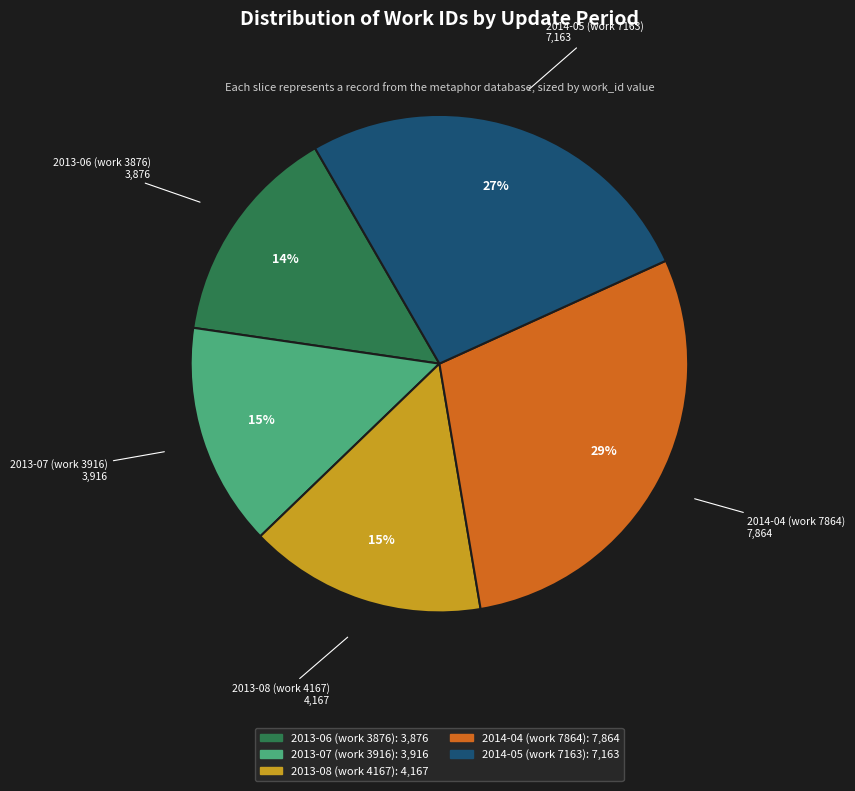

To the nearest percent, what is the average slice percentage?

20%